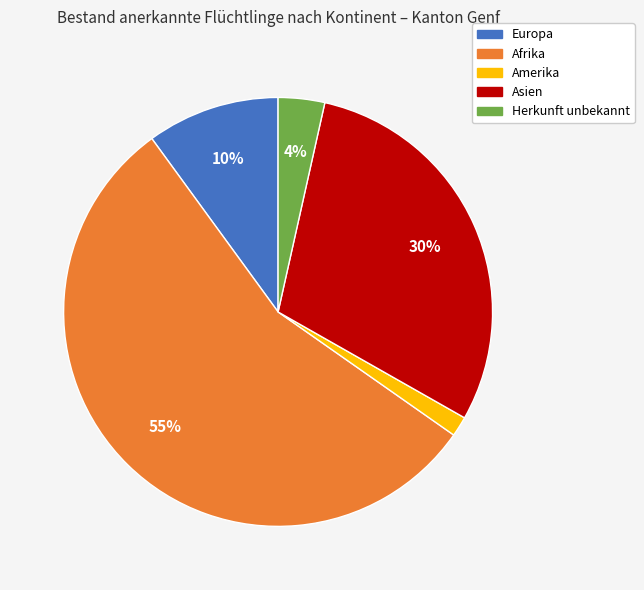

Do Afrika and Herkunft unbekannt together represent more than half of the pie?

Yes